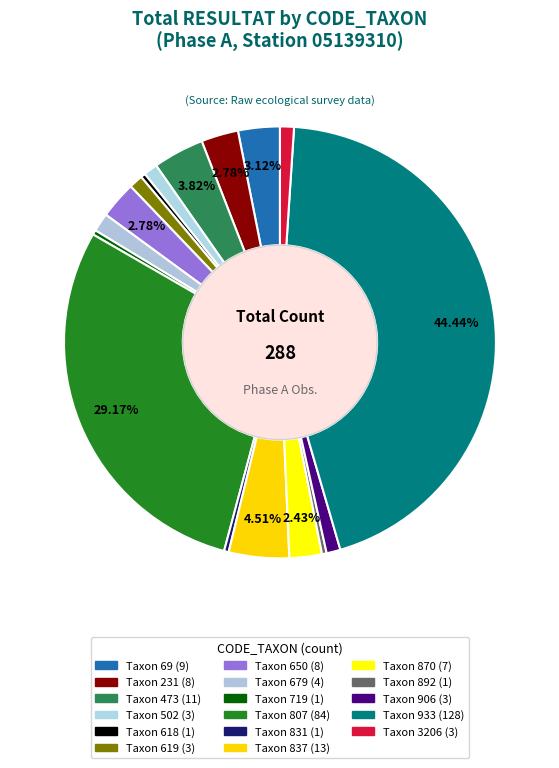

How many segments does this pie chart have?

17